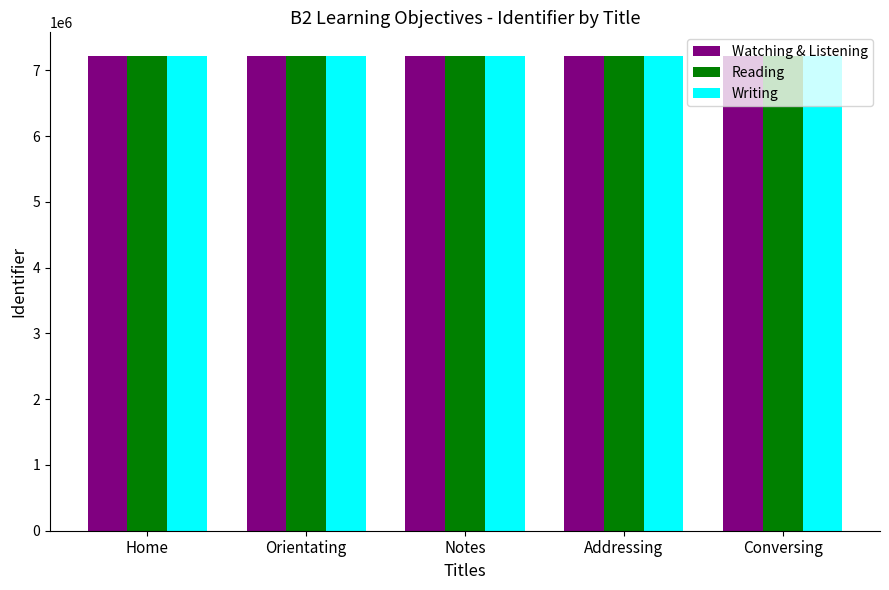

What is the difference between the second highest and minimum values in the Writing series?

43